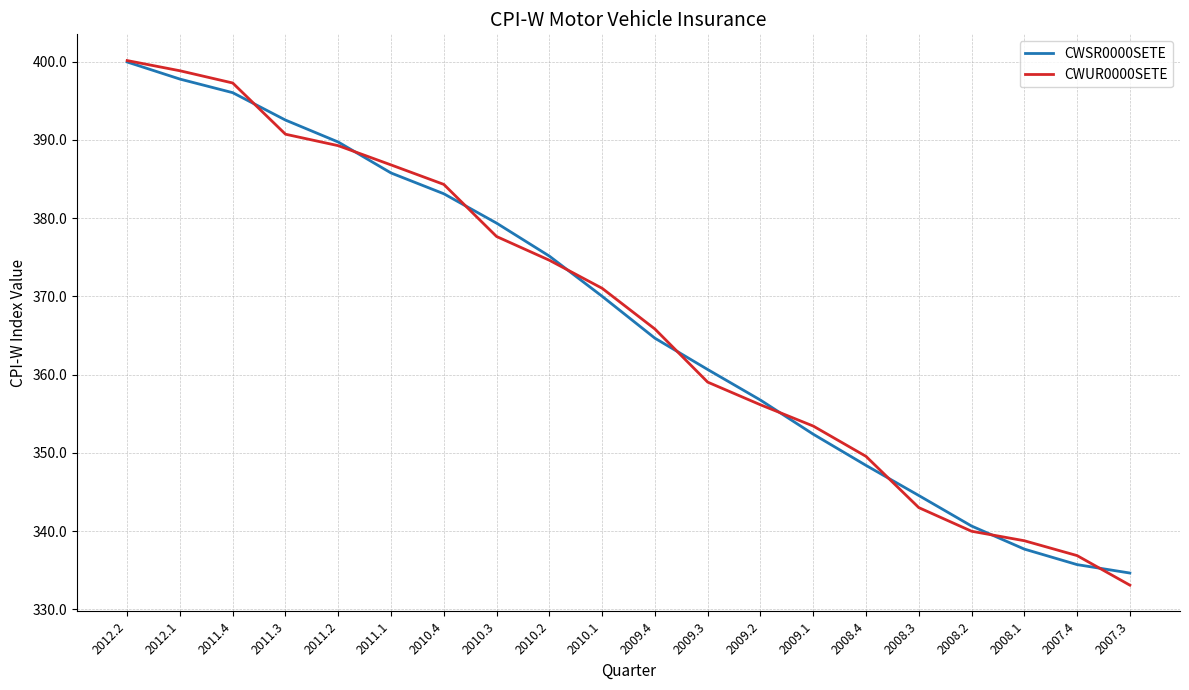

Which series changed the most between 2011.1 and 2009.4?

CWSR0000SETE